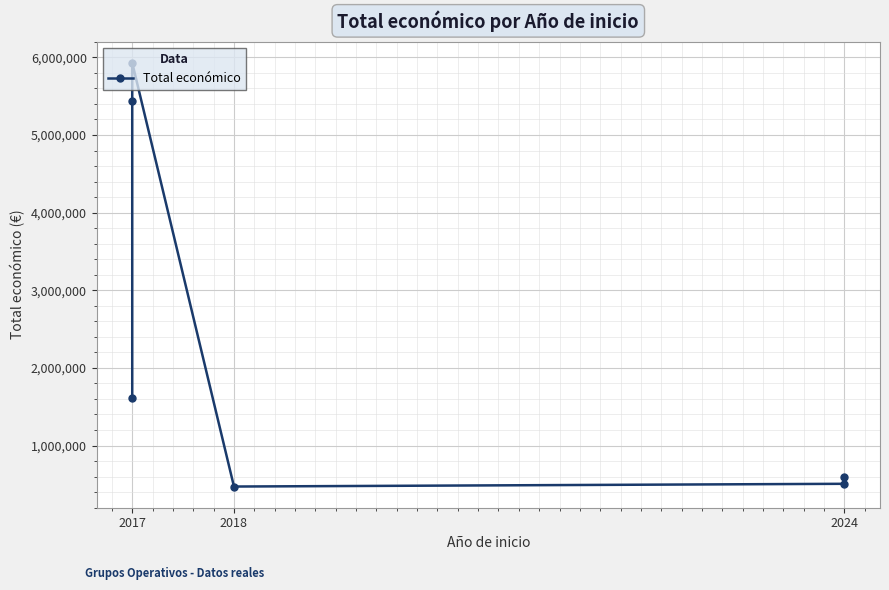

How many lines are shown in the chart?

1